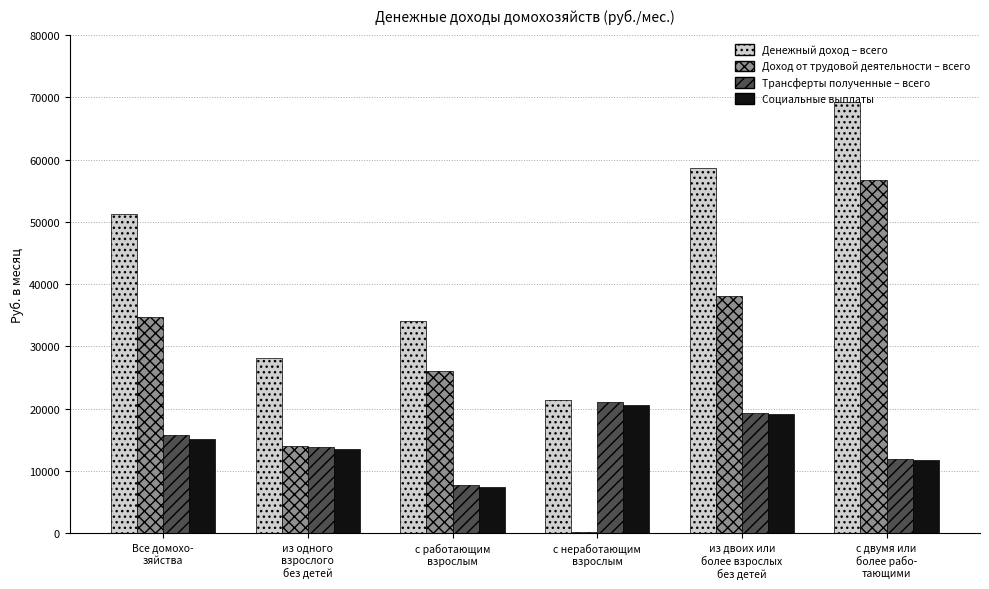

Are the bars grouped side by side (vs. stacked)?

Yes